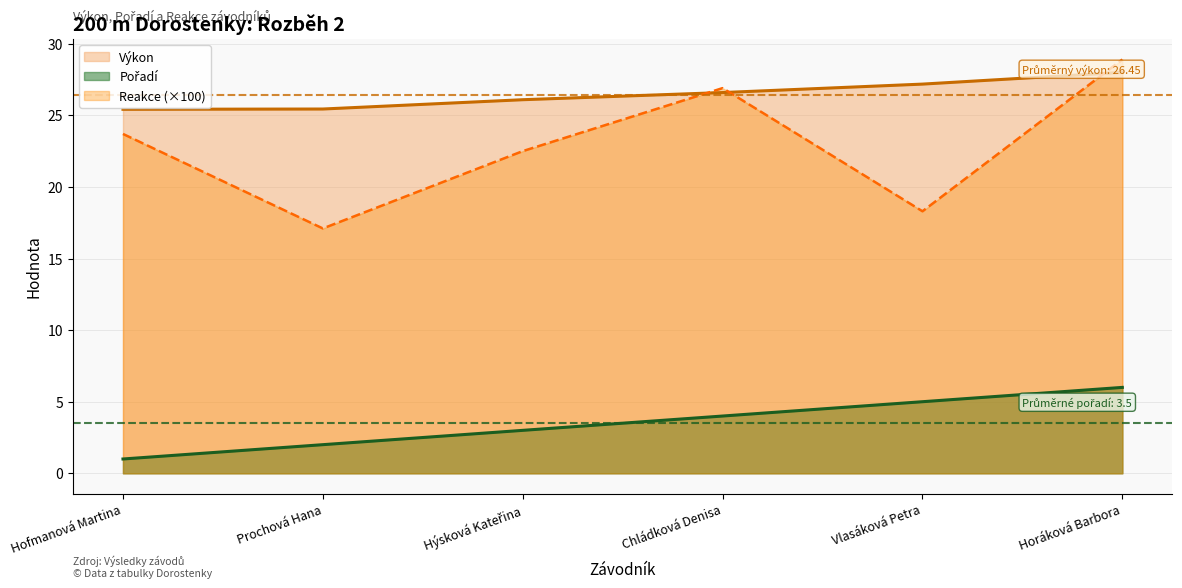

How many Pořadí values are between 2 and 5?

4